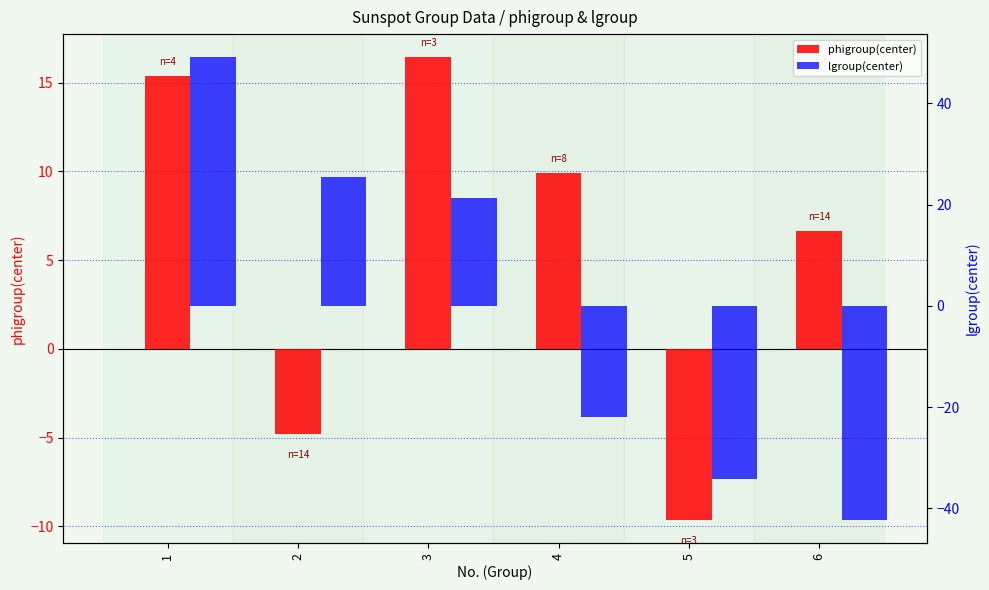

Which series has the largest range (max minus min)?

lgroup(center)